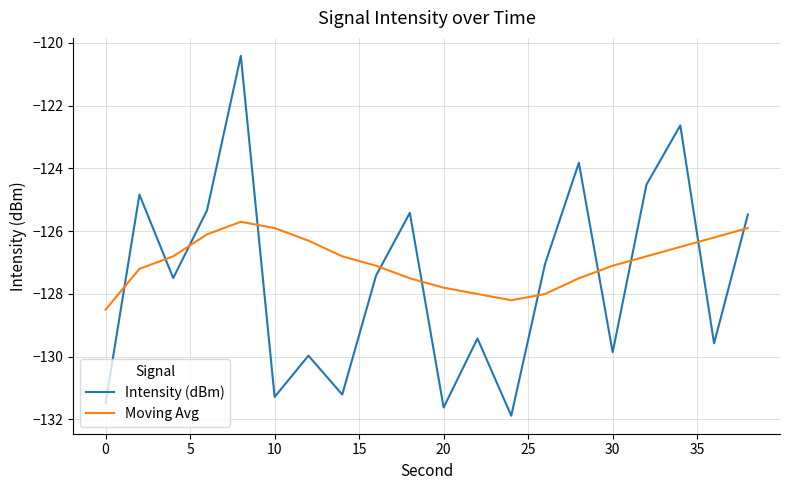

True or false: Moving Avg has more than 2 points higher than both neighbors.

False